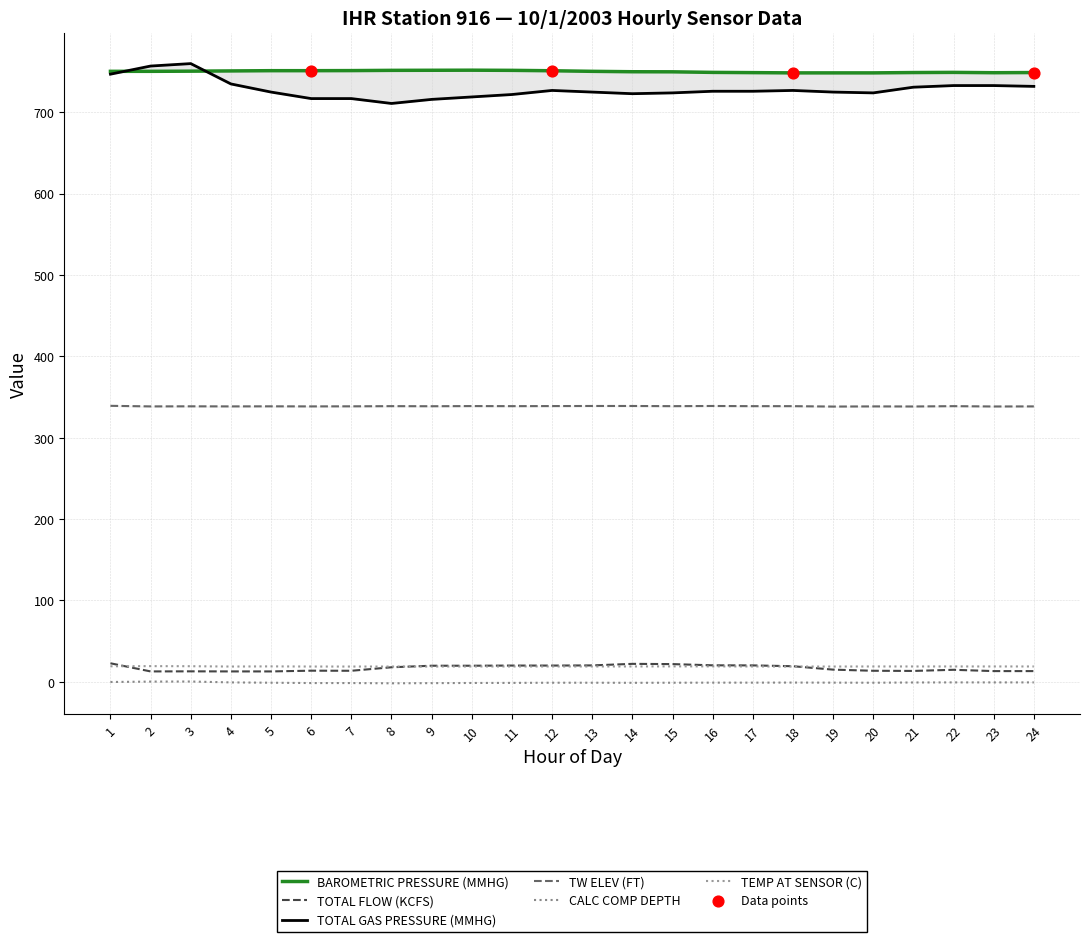

At how many categories does at least one series exceed 68?

24